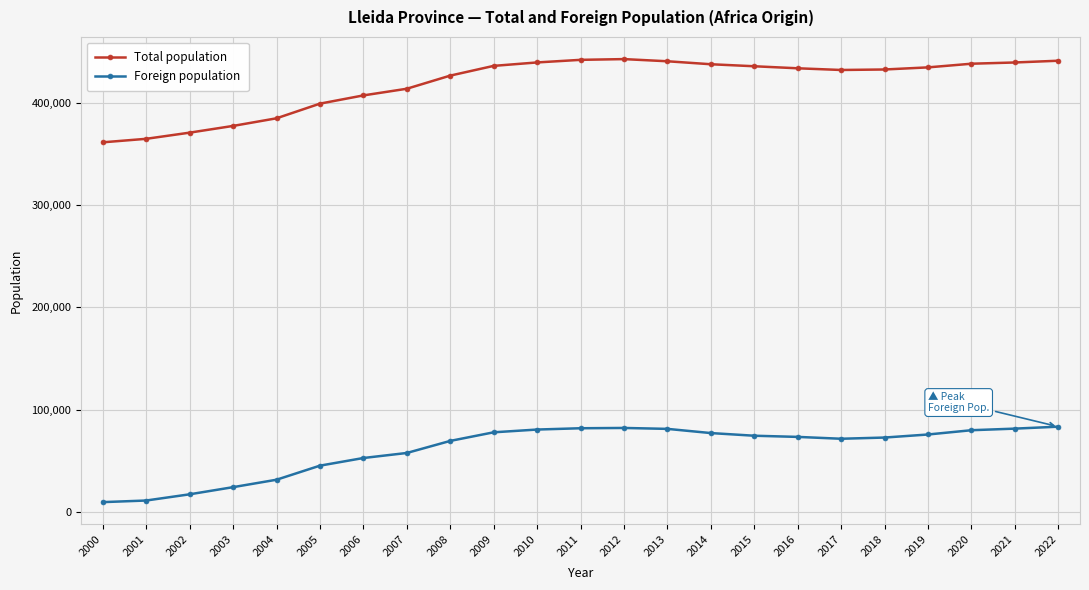

What is the maximum value for Total population?

443032